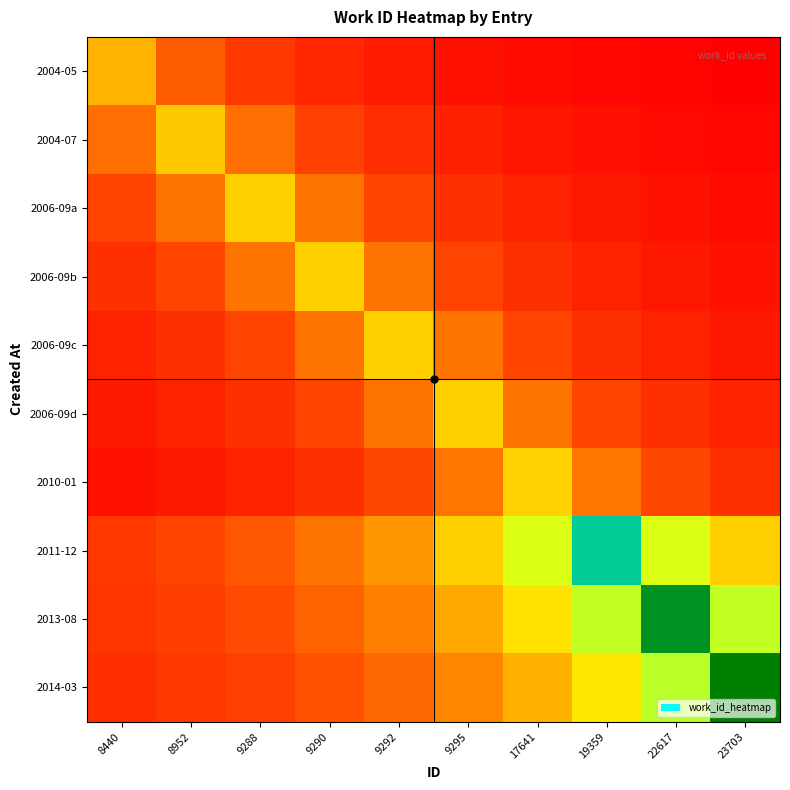

What is the smallest value displayed?

583.8